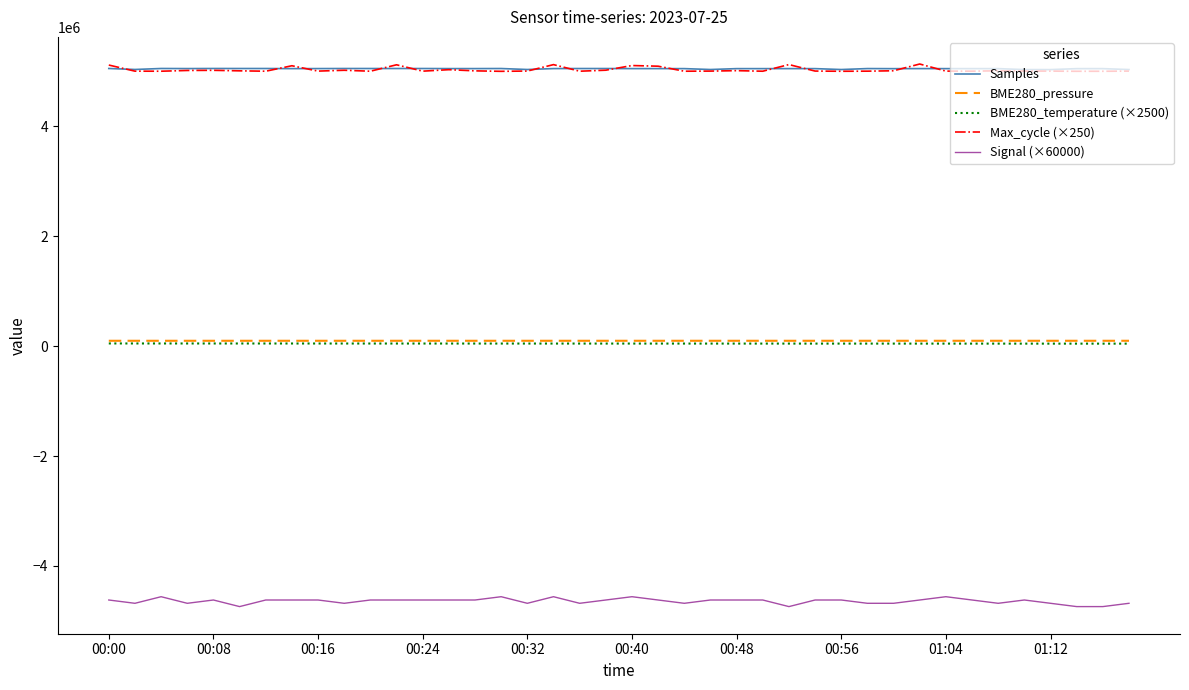

True or false: Samples and BME280_pressure cross at least once.

False